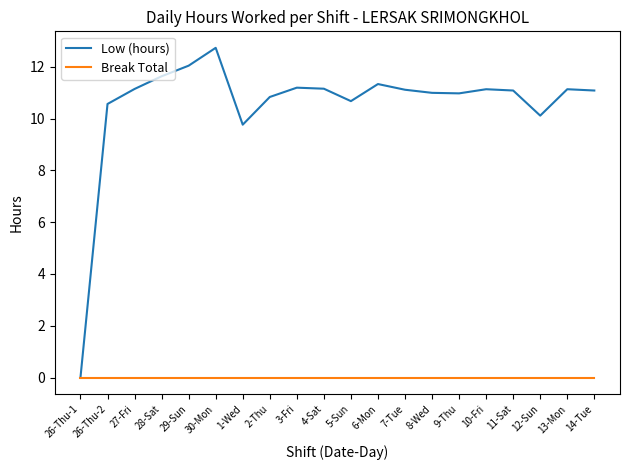

How many values in Low (hours) are above zero?

19